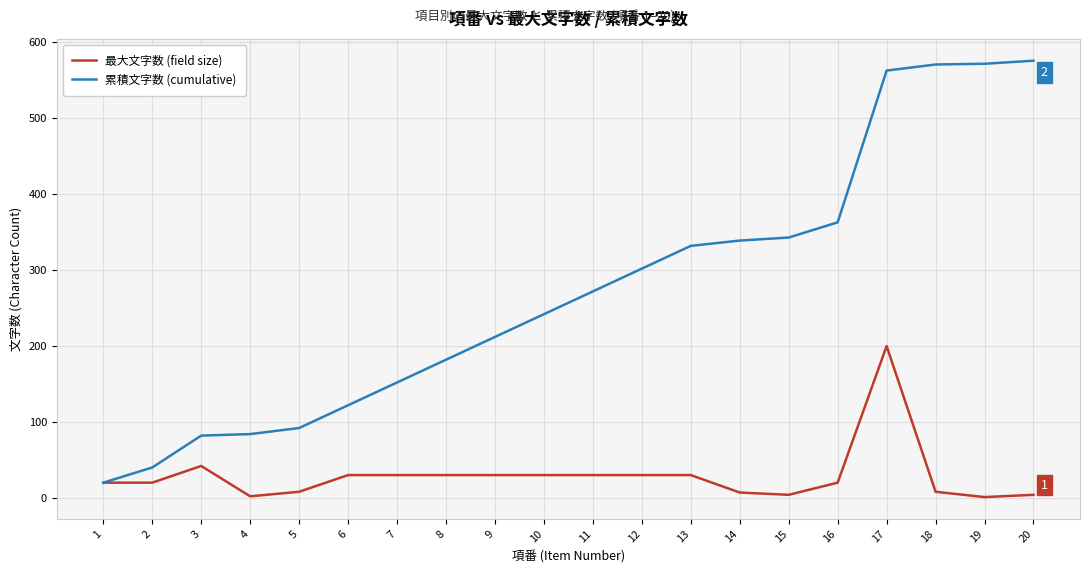

True or false: 累積文字数 (cumulative) has more than 2 points higher than both neighbors.

False